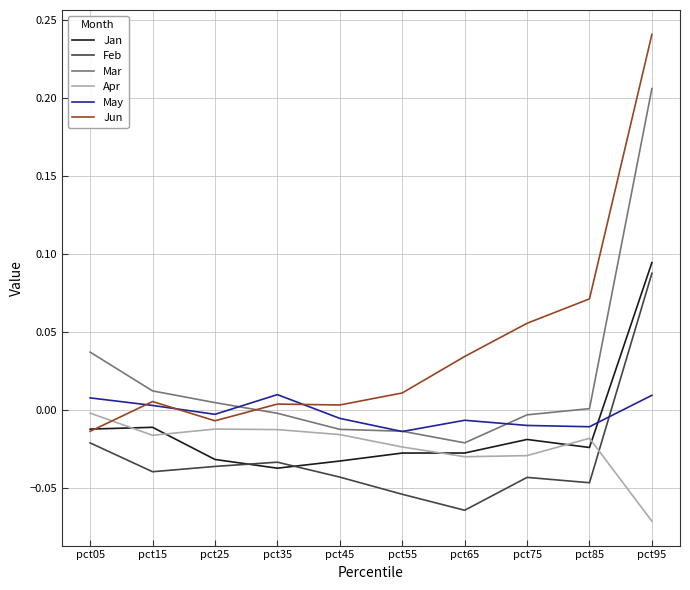

At which category is the sum across all series the highest?

pct95